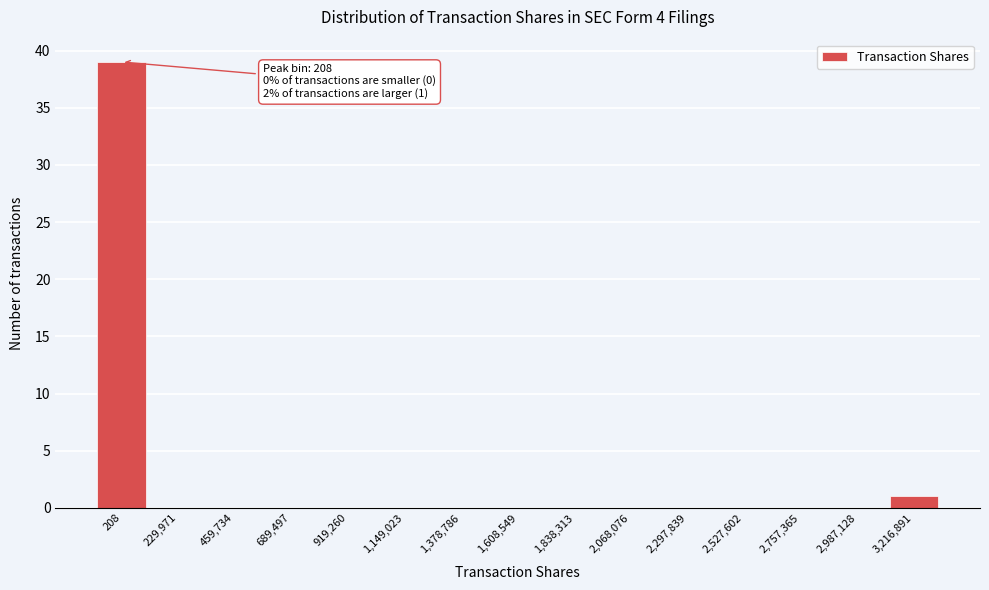

Reading left to right, transcribe all the data shown in this chart.

208=39	229,971=0	459,734=0	689,497=0	919,260=0	1,149,023=0	1,378,786=0	1,608,549=0	1,838,313=0	2,068,076=0	2,297,839=0	2,527,602=0	2,757,365=0	2,987,128=0	3,216,891=1